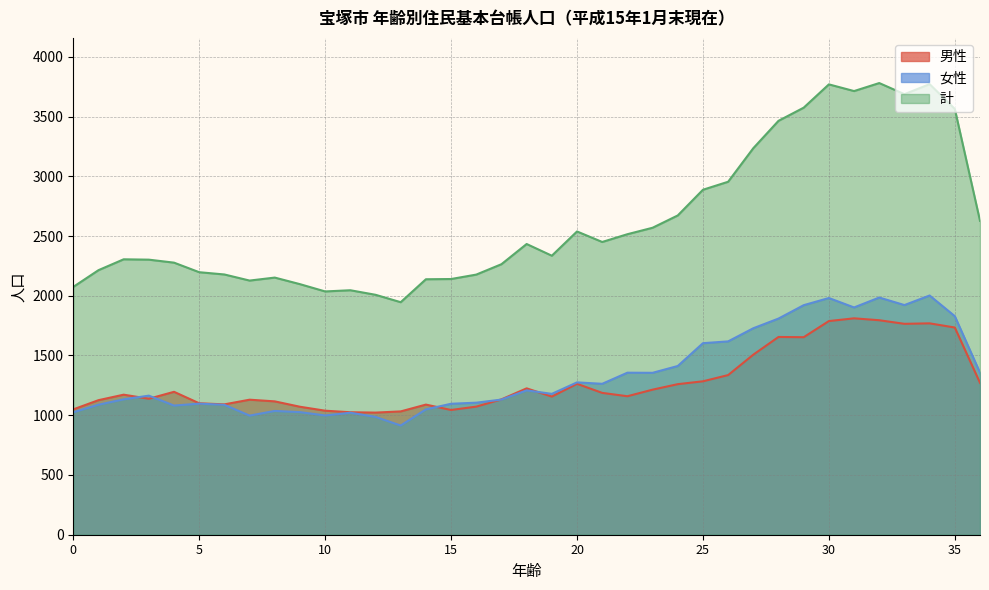

What is the difference between the highest and lowest values at 8?

1116